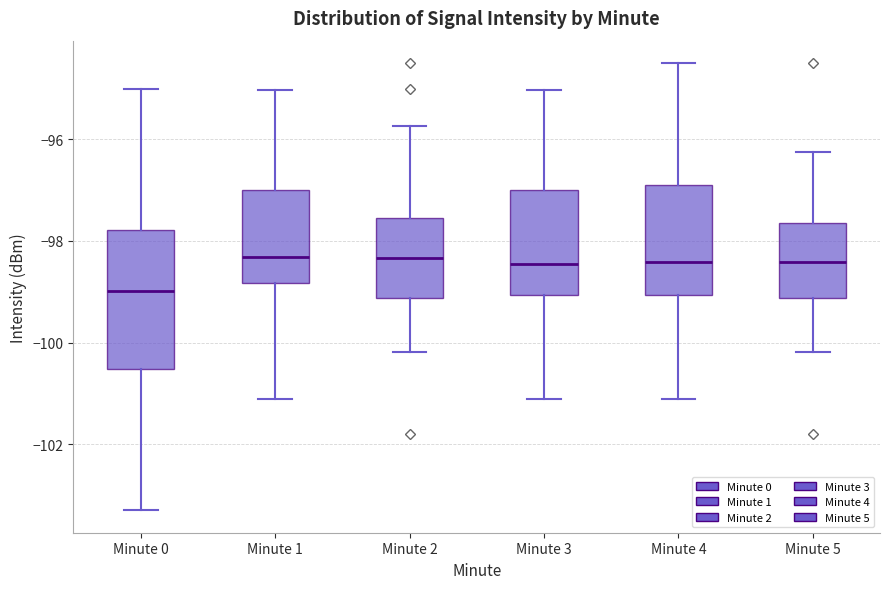

Where does the upper whisker of the box for Minute 2 end on the y-axis? The values are not printed on the chart, so give them approximately, as read against the axis.

-95.8